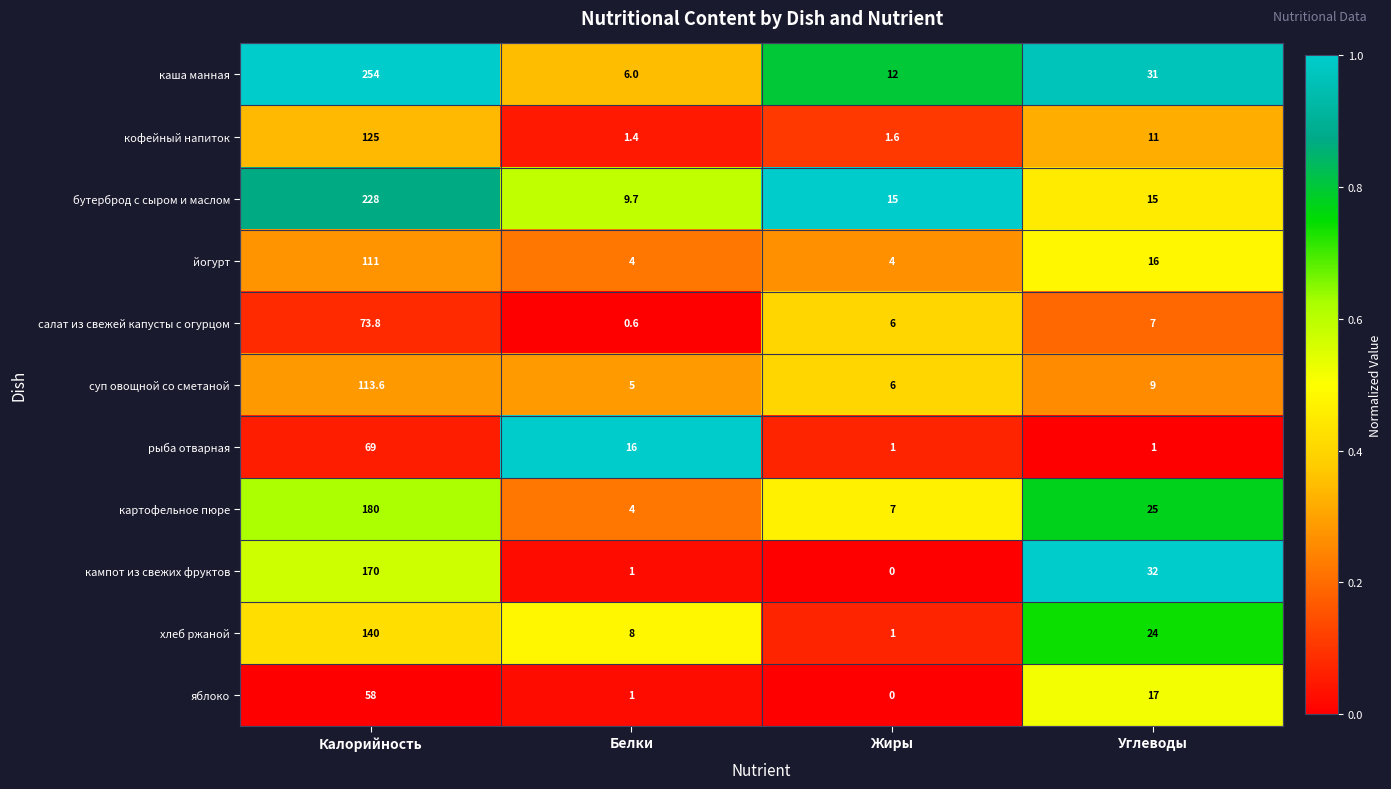

Rank the series at Калорийность from highest to lowest value.

каша манная, бутерброд с сыром и маслом, картофельное пюре, кампот из свежих фруктов, хлеб ржаной, кофейный напиток, суп овощной со сметаной, йогурт, салат из свежей капусты с огурцом, рыба отварная, яблоко